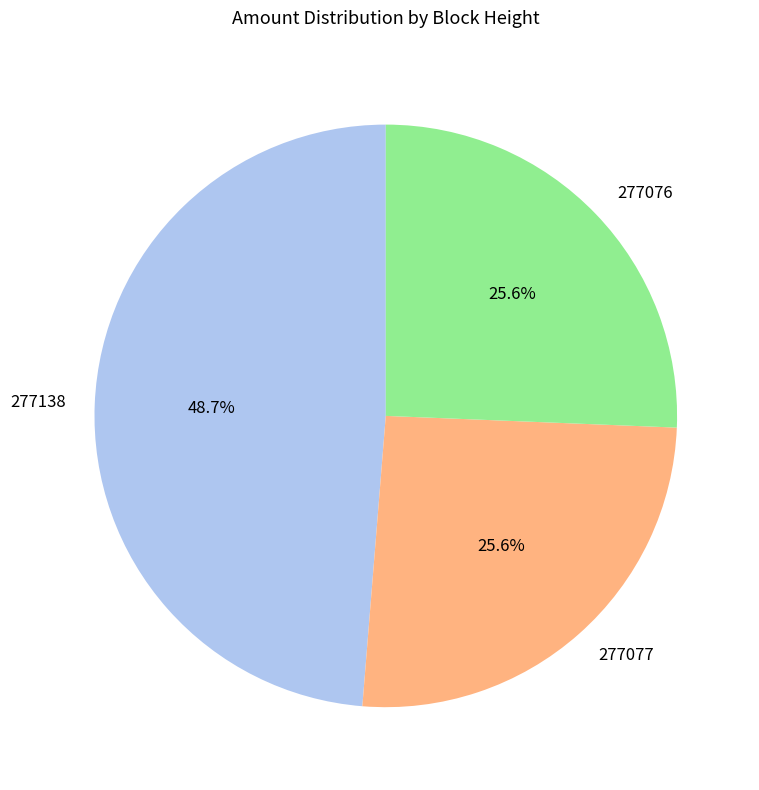

How many segments does this pie chart have?

3